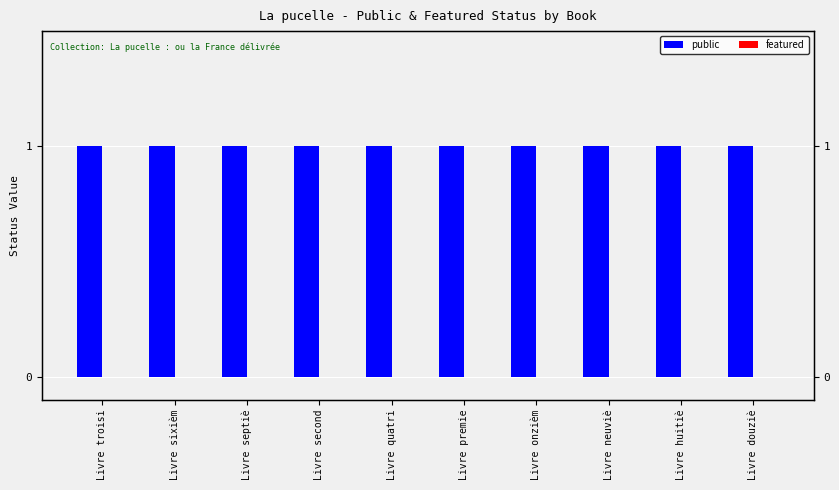

Reading left to right, extract all data points from this chart.

public: Livre troisi=1	Livre sixièm=1	Livre septiè=1	Livre second=1	Livre quatri=1	Livre premie=1	Livre onzièm=1	Livre neuviè=1	Livre huitiè=1	Livre douziè=1
featured: Livre troisi=0	Livre sixièm=0	Livre septiè=0	Livre second=0	Livre quatri=0	Livre premie=0	Livre onzièm=0	Livre neuviè=0	Livre huitiè=0	Livre douziè=0